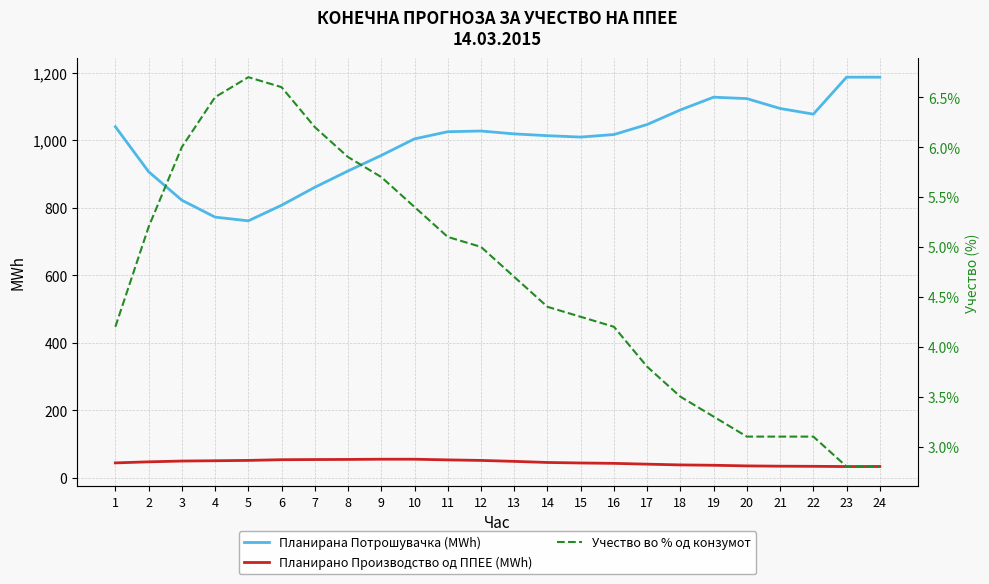

What is the difference between the Планирано Производство од ППЕЕ (MWh) values at 13 and 14?

3.3